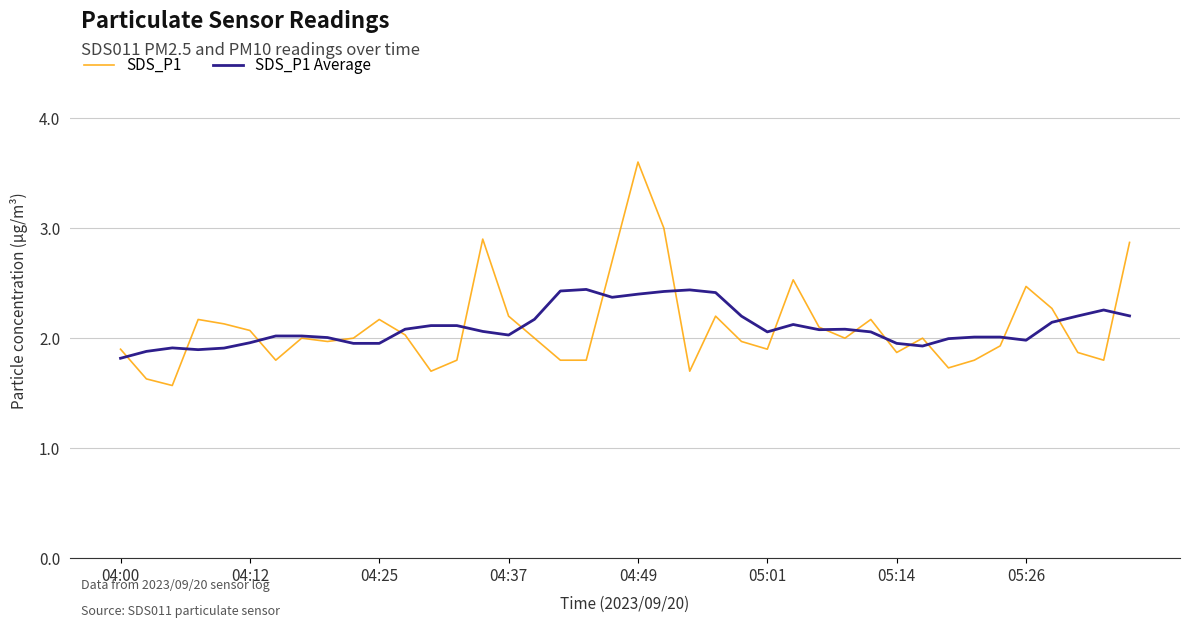

How many intersections are there between SDS_P1 and SDS_P1 Average?

18